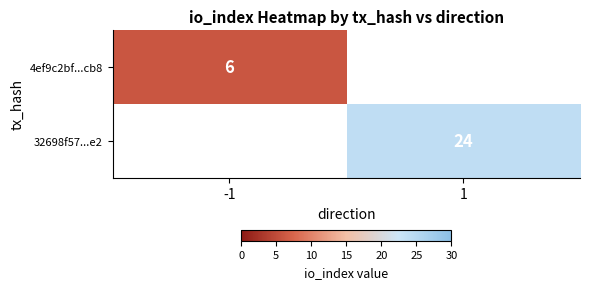

Is it true that 4ef9c2bf...cb8 equals 3 at -1?

False